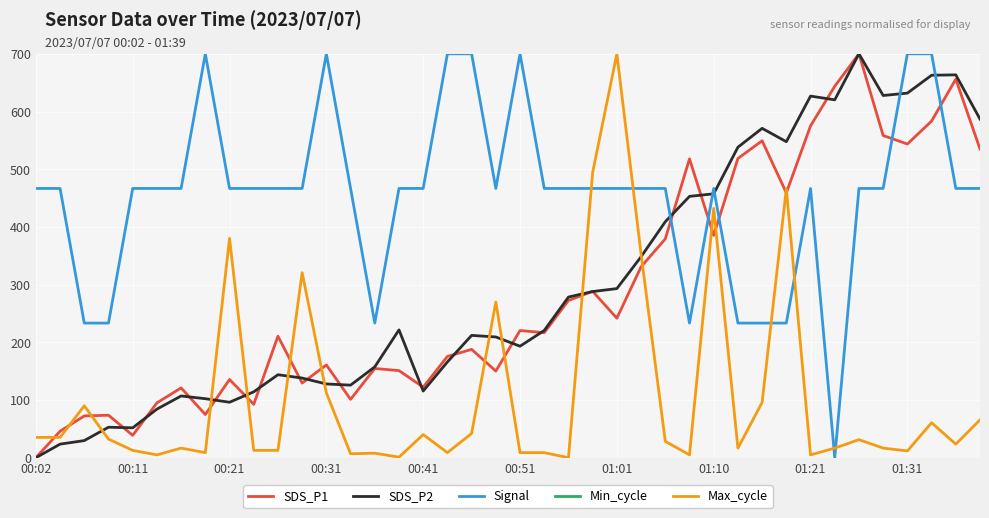

True or false: SDS_P1 has more than 2 points higher than both neighbors.

True